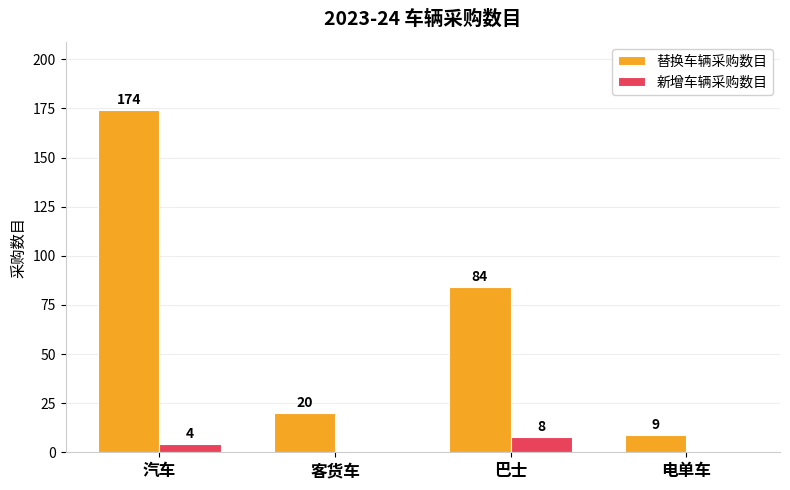

What are all the series names shown in the legend?

替换车辆采购数目, 新增车辆采购数目